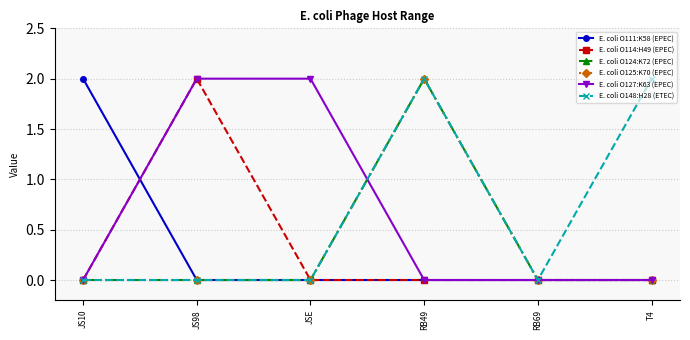

The E. coli O124:K72 (EPEC) series shows 0 at RB69. True or false?

True